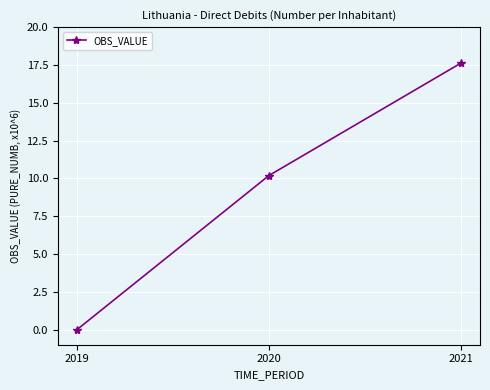

How many lines are shown in the chart?

1